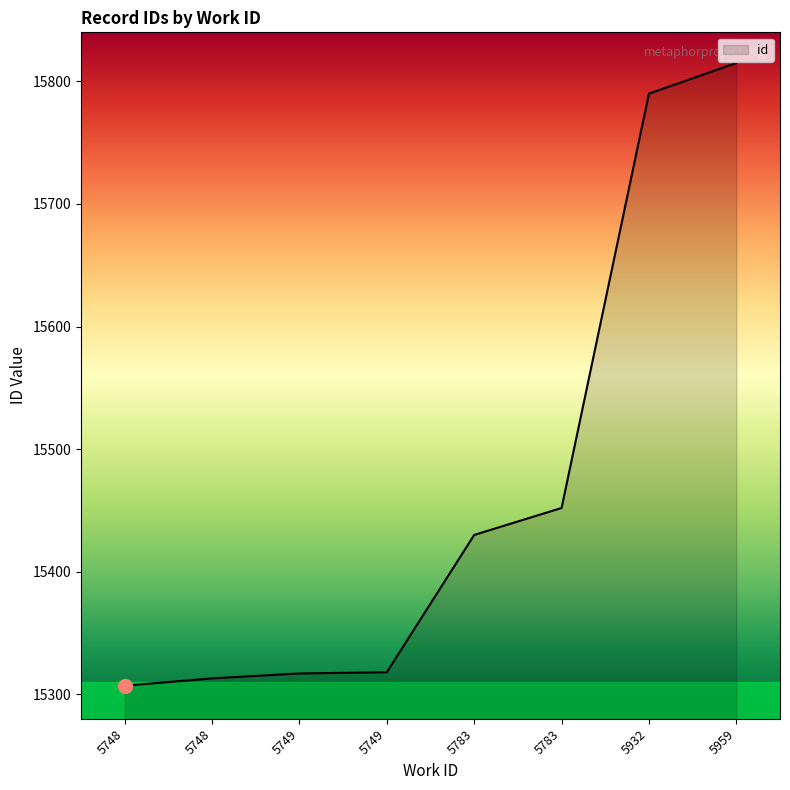

Which category has the highest value across all series?

5959